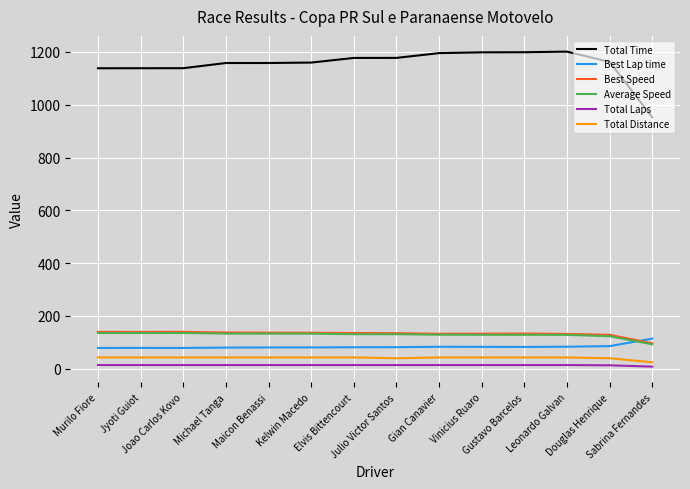

What is the maximum value for Average Speed?

135.4